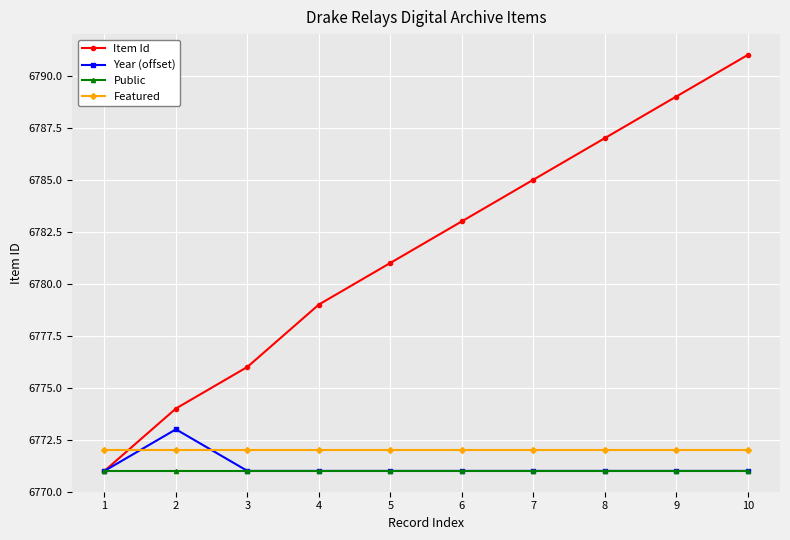

Is the value of Year (offset) at 7 greater than the value of Featured at 8?

No